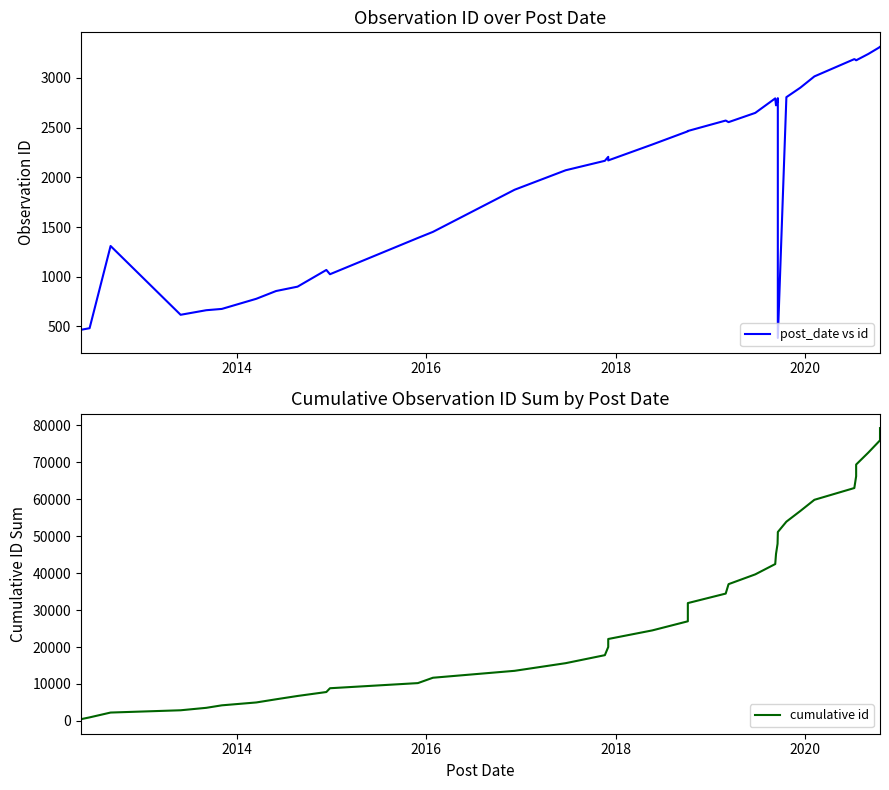

What is the minimum value for cumulative id?

466